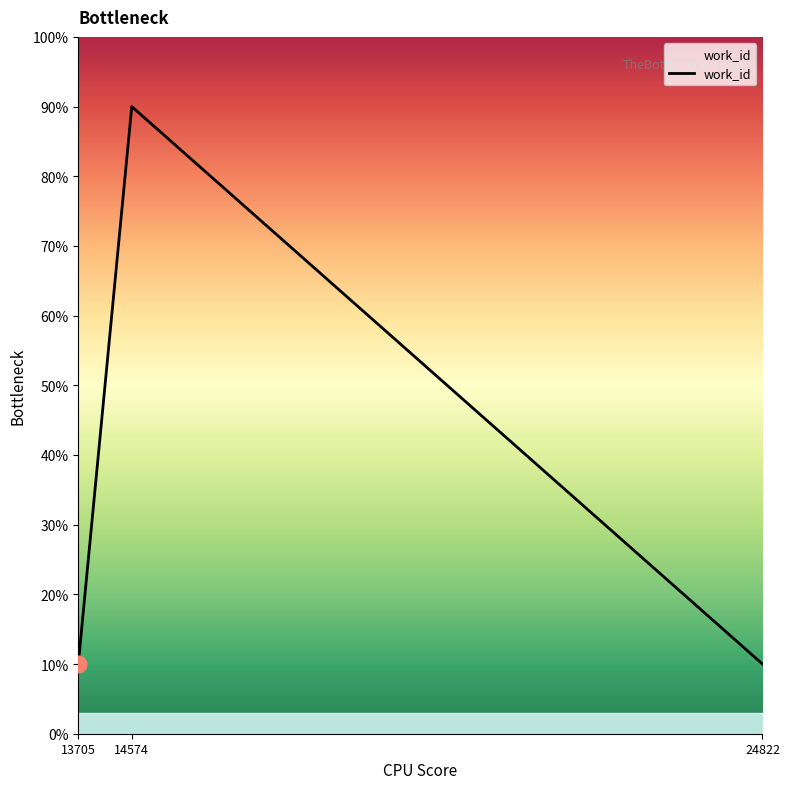

What is the sum of the values at 14574 and 24822?

100